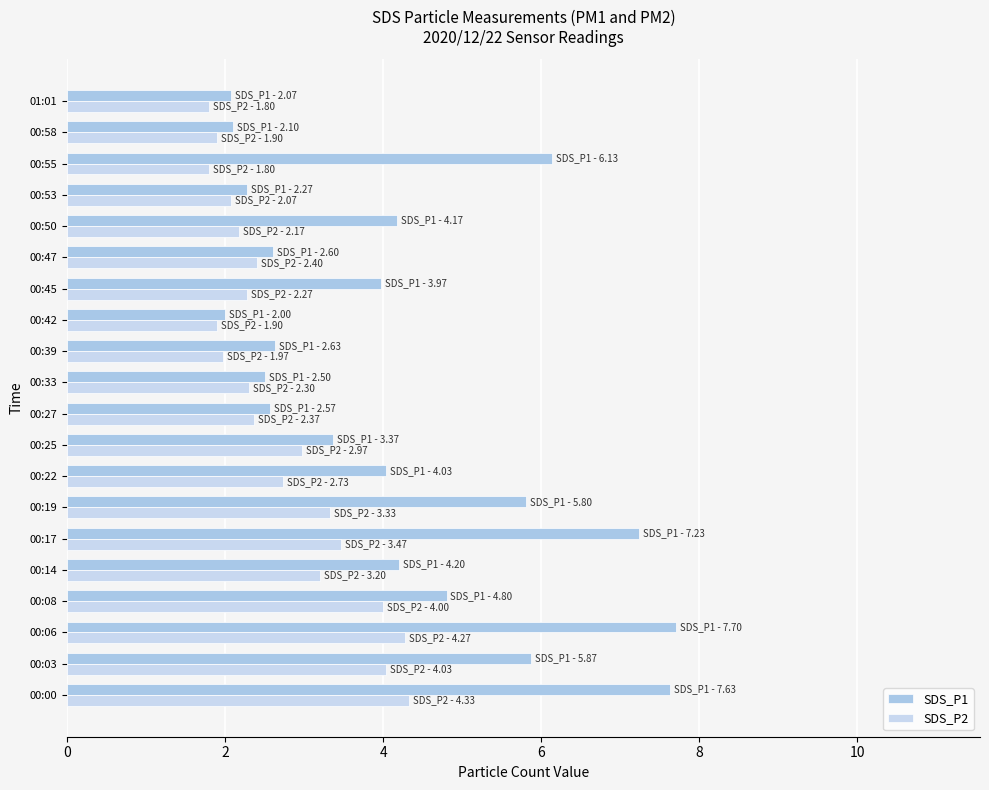

How many series are shown in this chart?

2